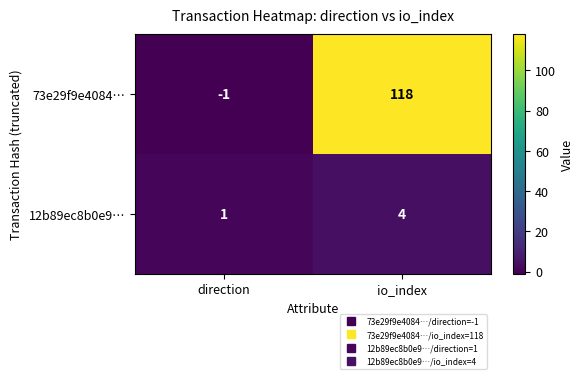

Reading left to right, extract all data points from this chart.

73e29f9e4084…: direction=-1	io_index=118
12b89ec8b0e9…: direction=1	io_index=4